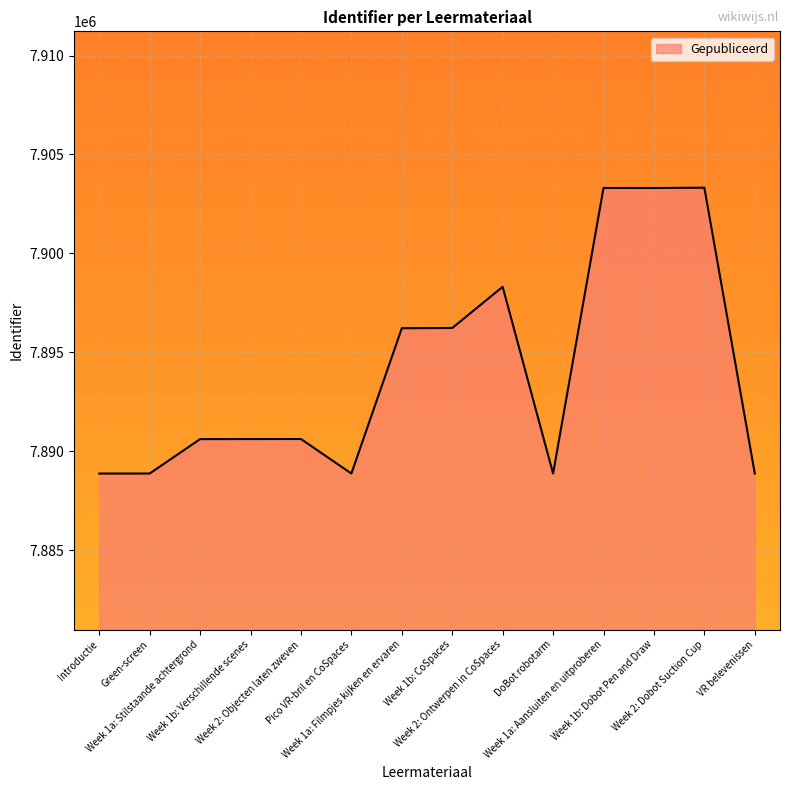

Count the number of categories in the chart.

14